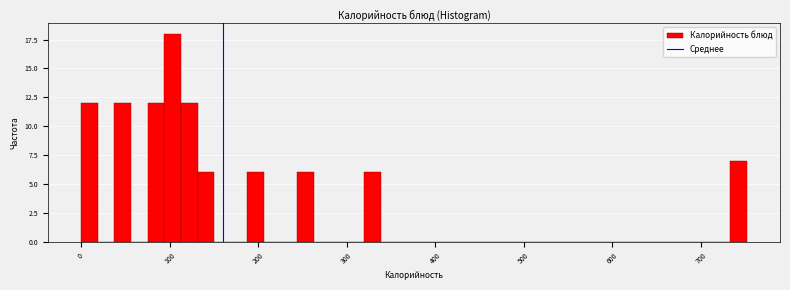

Read against the x-axis, roughly where is the centre of the tallest bar?

100